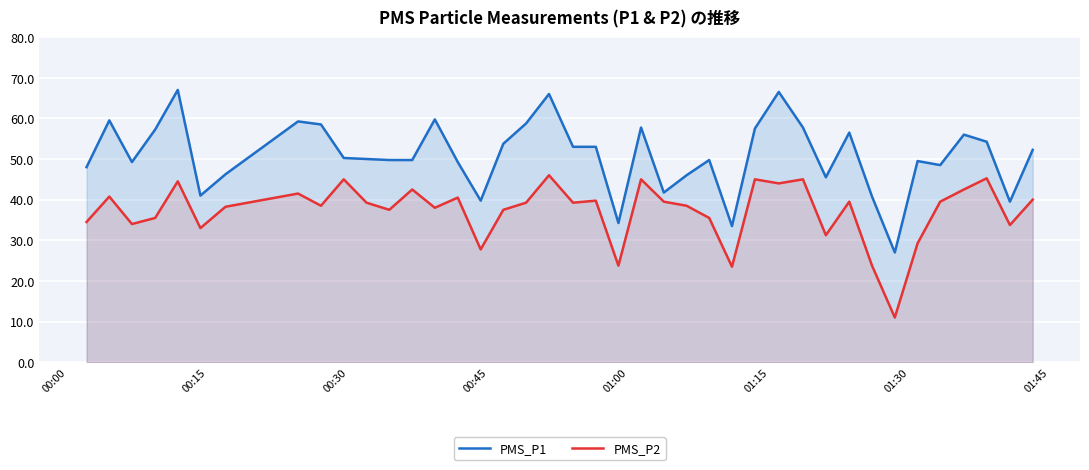

How many distinct data groups are displayed?

2